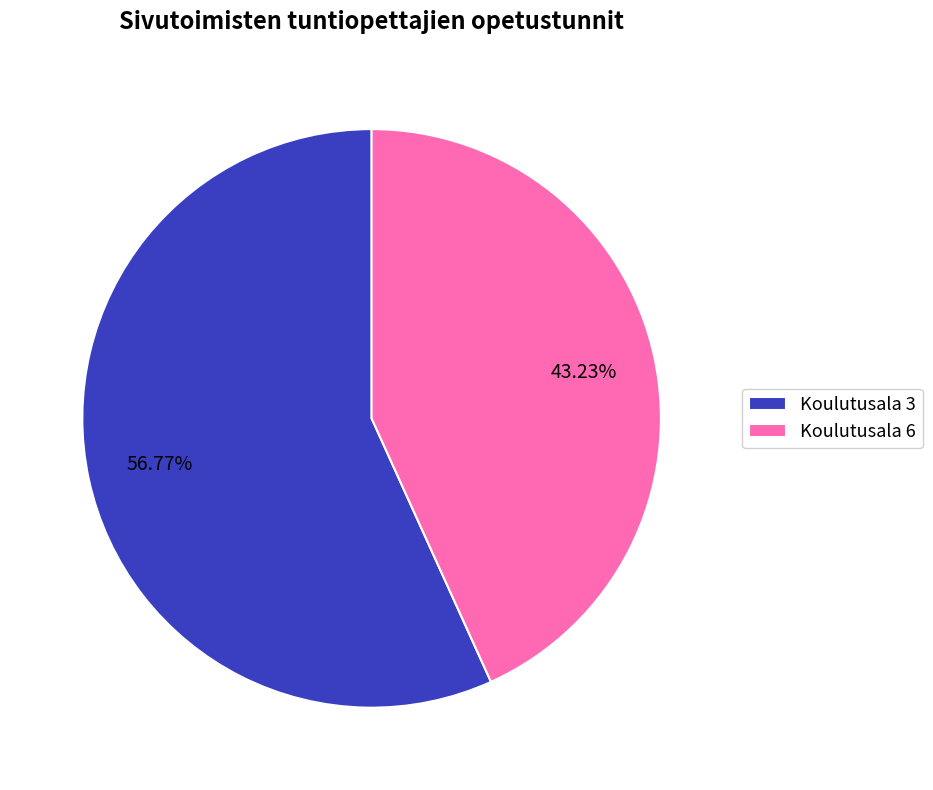

How many segments does this pie chart have?

2